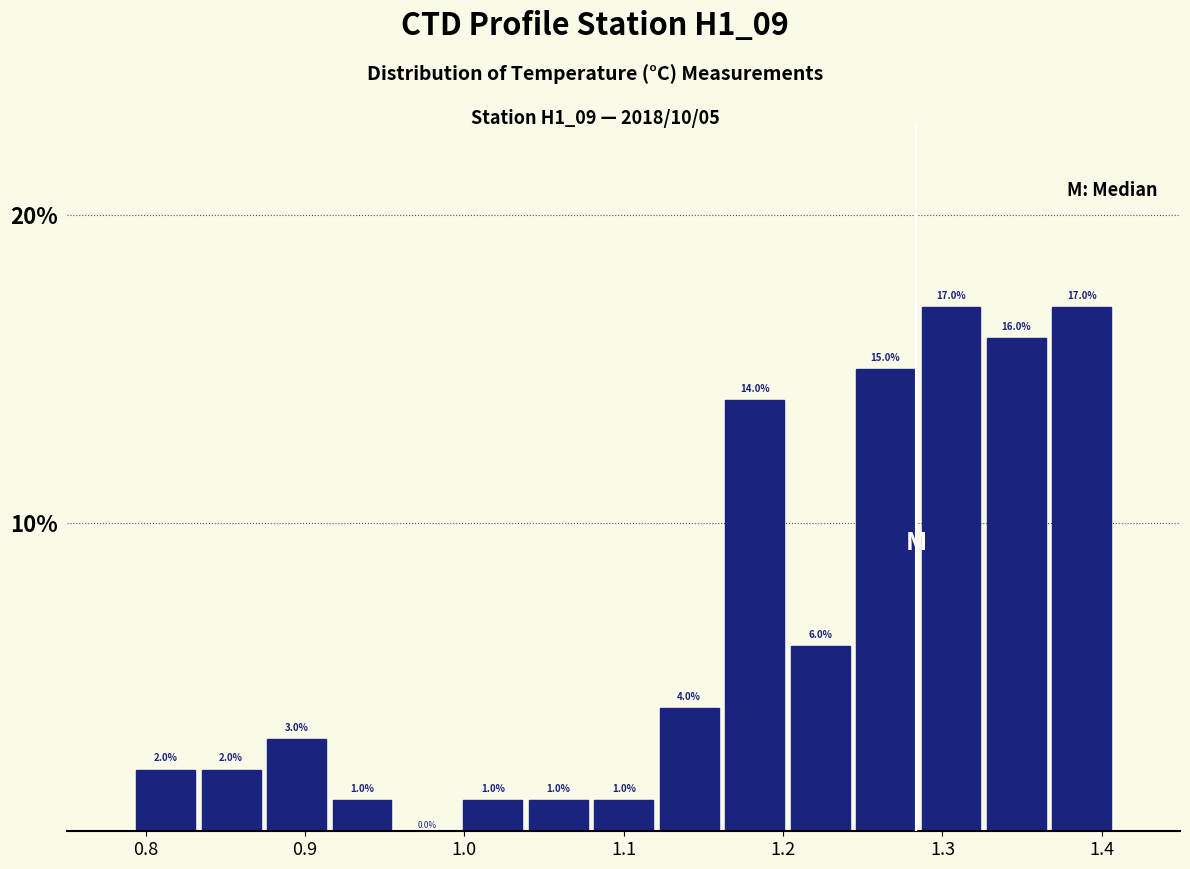

Reading left to right, list every bar in this chart as the range it spans on the x-axis followed by its height. The bar edges are not printed on the chart, so give them approximately, as read against the axis.

0.79 to 0.83: 2.0
0.83 to 0.87: 2.0
0.87 to 0.92: 3.0
0.92 to 0.96: 1.0
0.96 to 1.00: 0.0
1.00 to 1.04: 1.0
1.04 to 1.08: 1.0
1.08 to 1.12: 1.0
1.12 to 1.16: 4.0
1.16 to 1.20: 14.0
1.20 to 1.24: 6.0
1.24 to 1.28: 15.0
1.28 to 1.33: 17.0
1.33 to 1.37: 16.0
1.37 to 1.41: 17.0